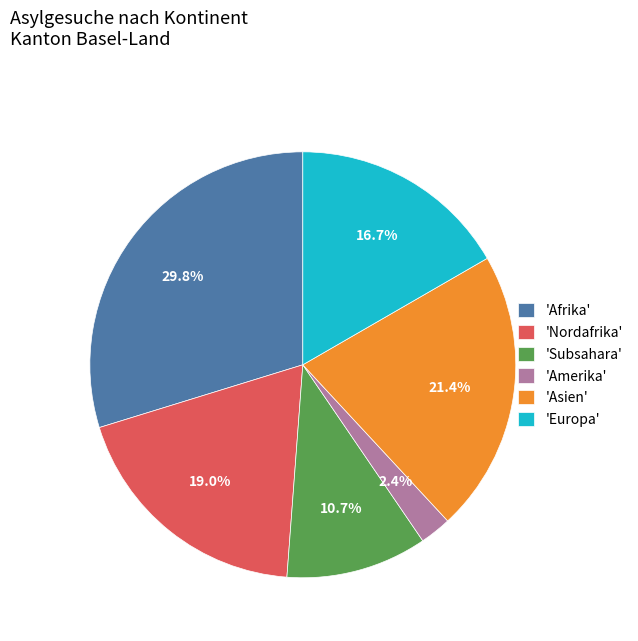

Between 'Subsahara' and 'Nordafrika', which is larger?

'Nordafrika'